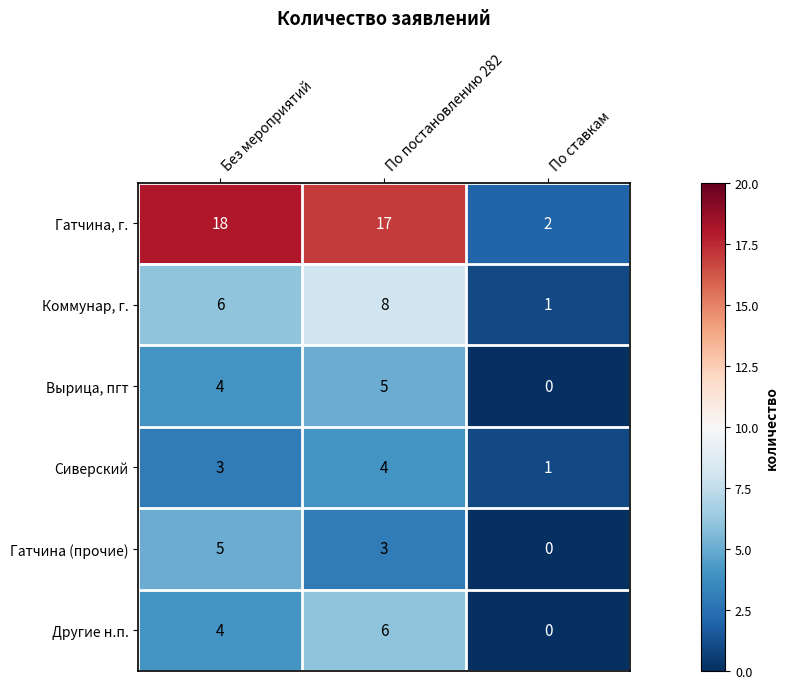

Which series has the largest total across all categories?

Гатчина, г.